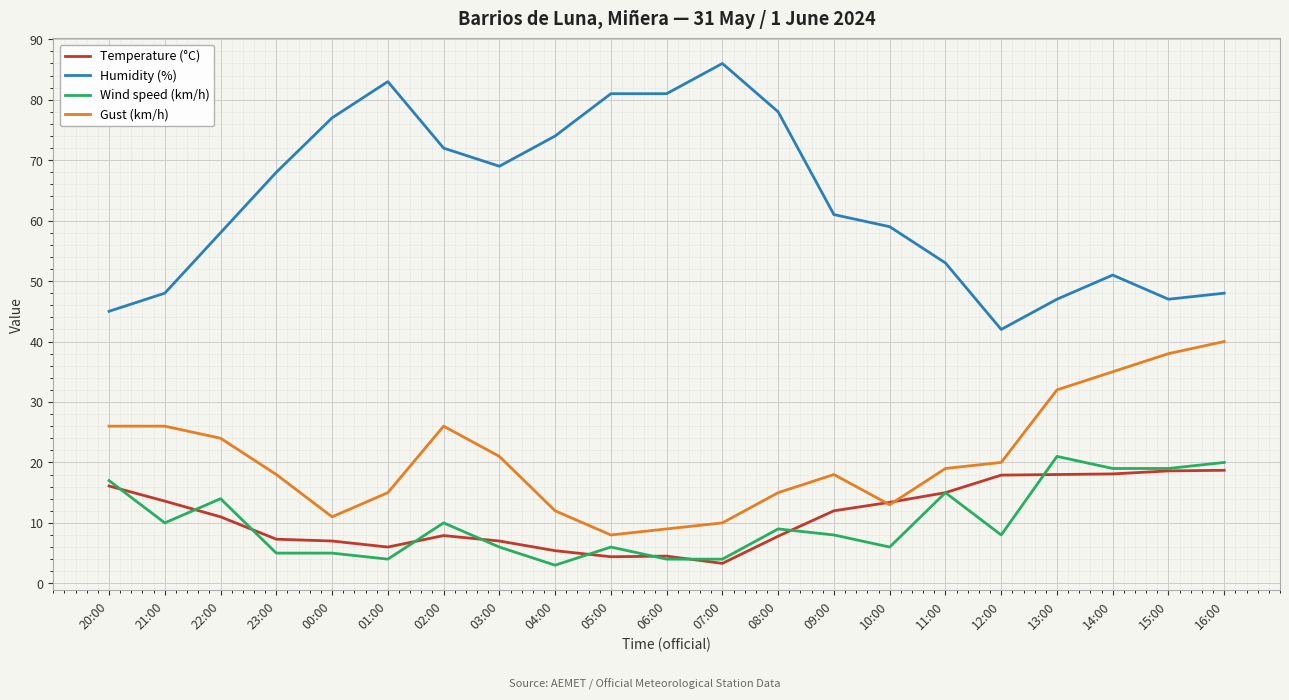

Is it true that Temperature (°C) equals 3.0 at 22:00?

False